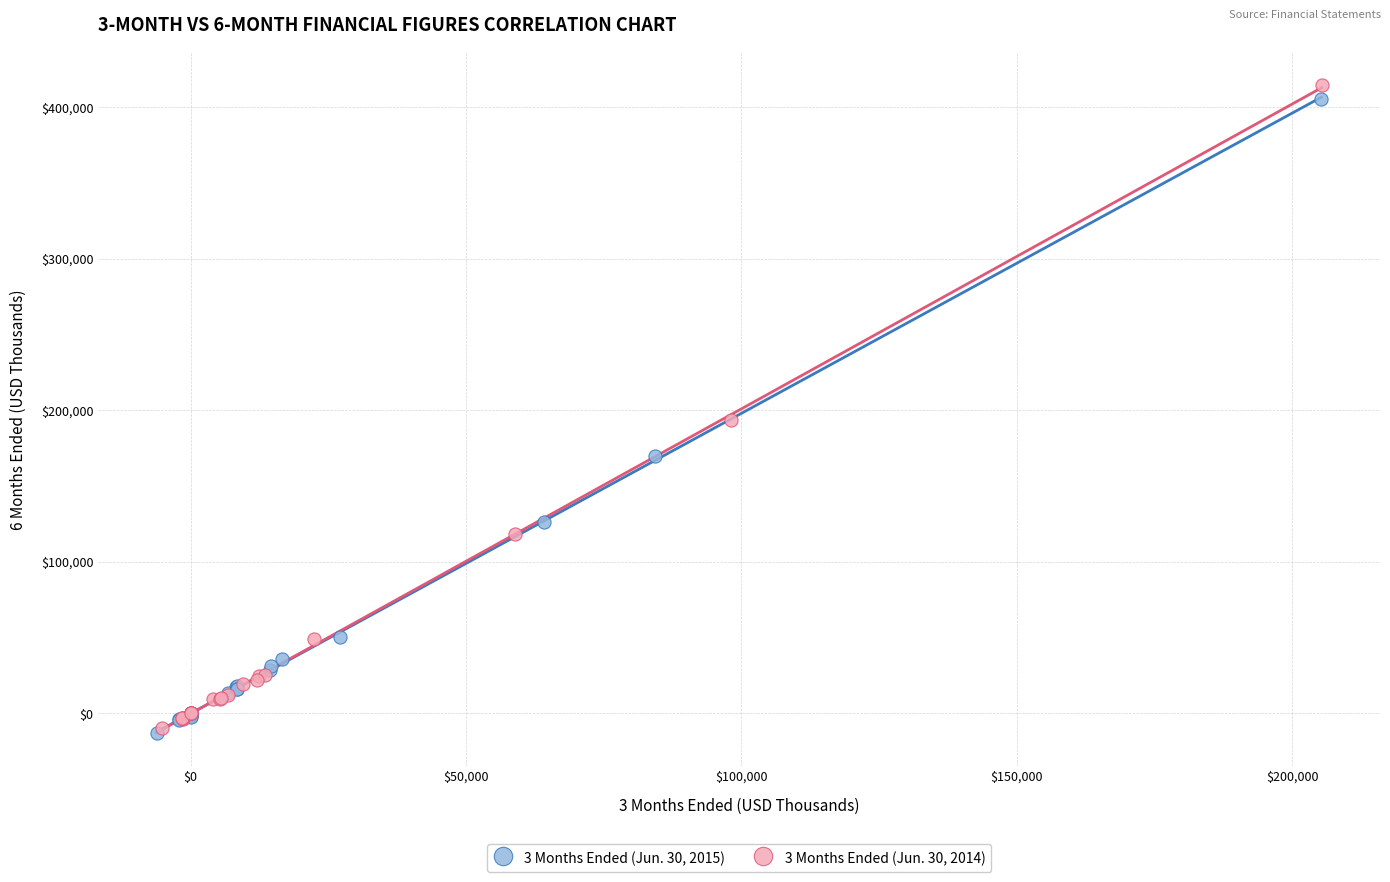

Which series has the largest Y range (max minus min)?

3 Months Ended (Jun. 30, 2014)